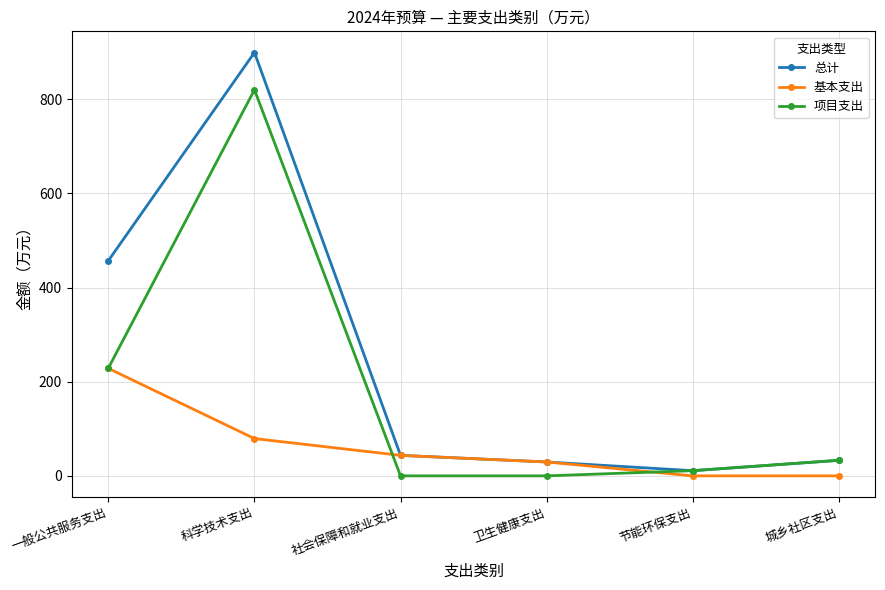

Rank the series by their average value, from highest to lowest.

总计, 项目支出, 基本支出